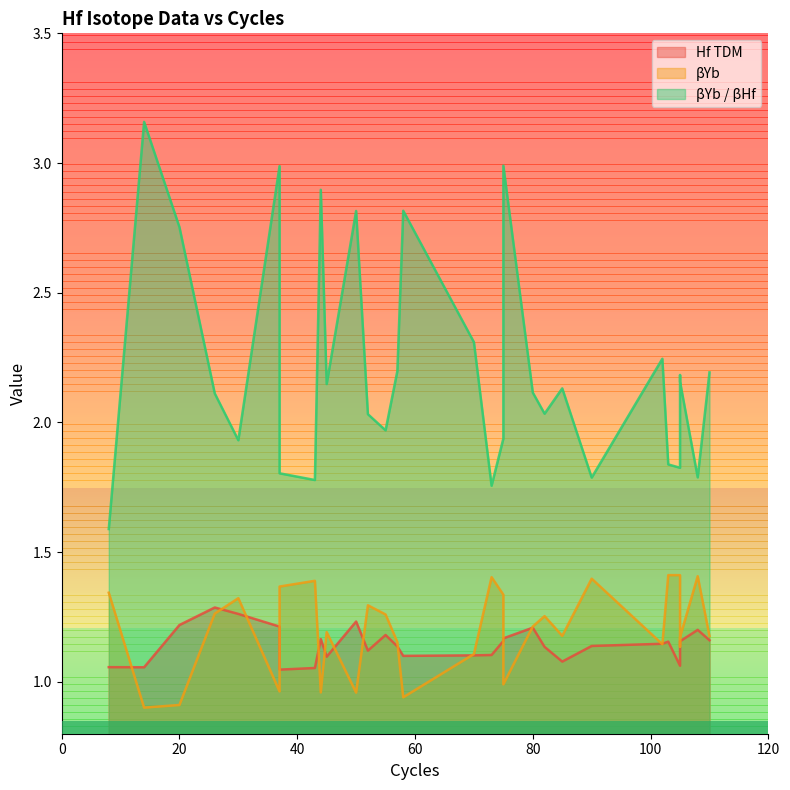

Is the value of βYb / βHf at 55 greater than the value of βYb at 52?

Yes